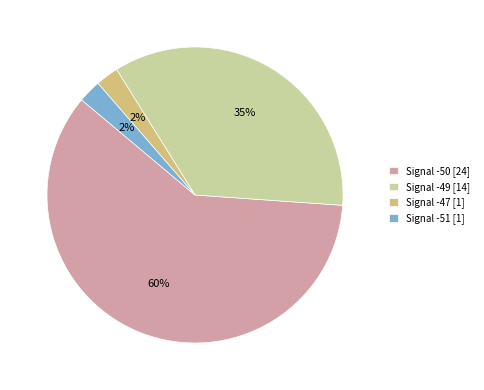

Count the number of slices in the pie.

4